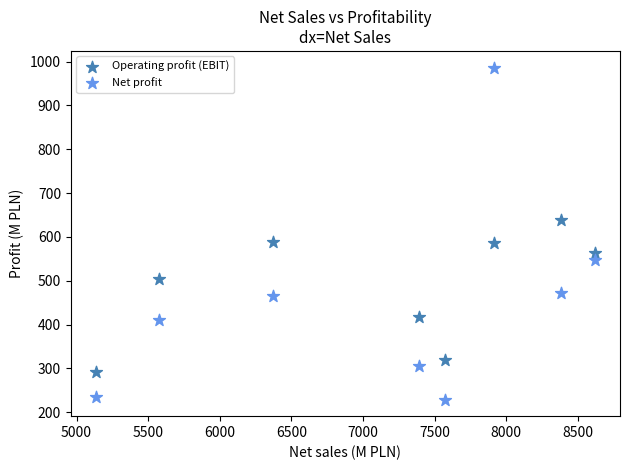

Which series contains the lowest Y value?

Net profit